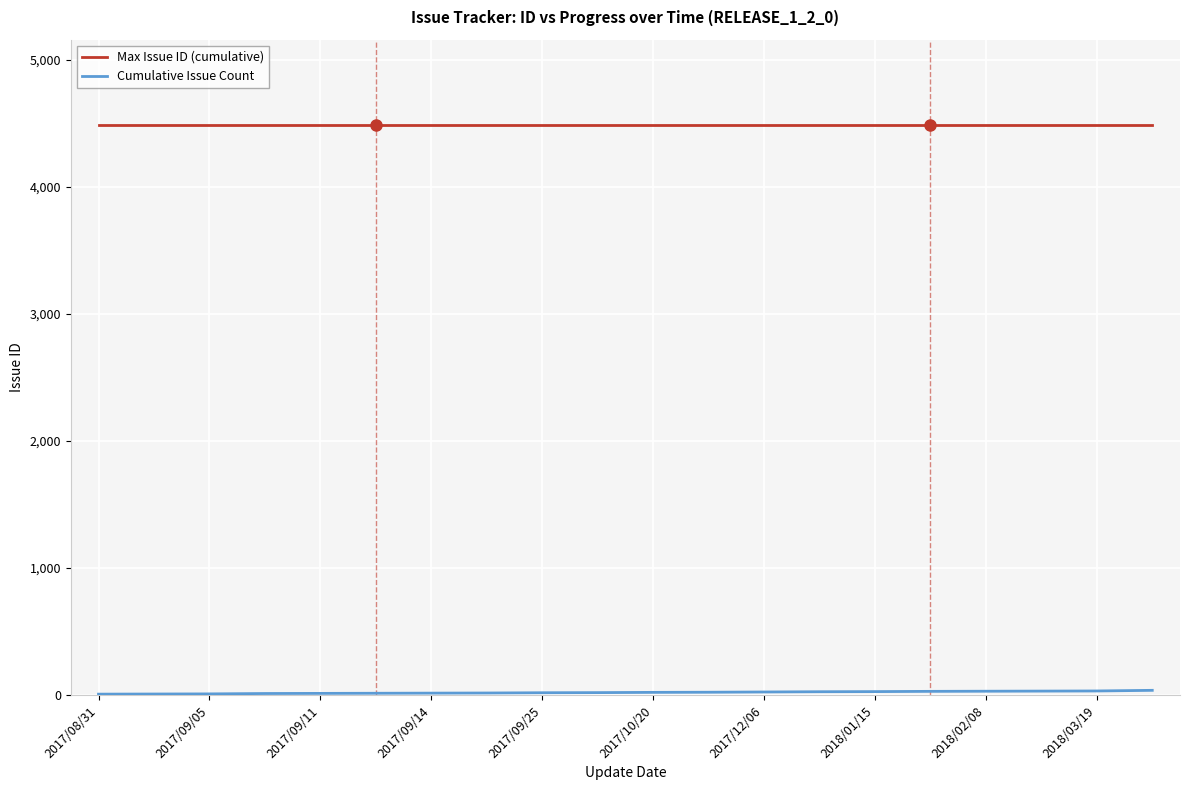

What is the maximum value shown in the chart?

4484